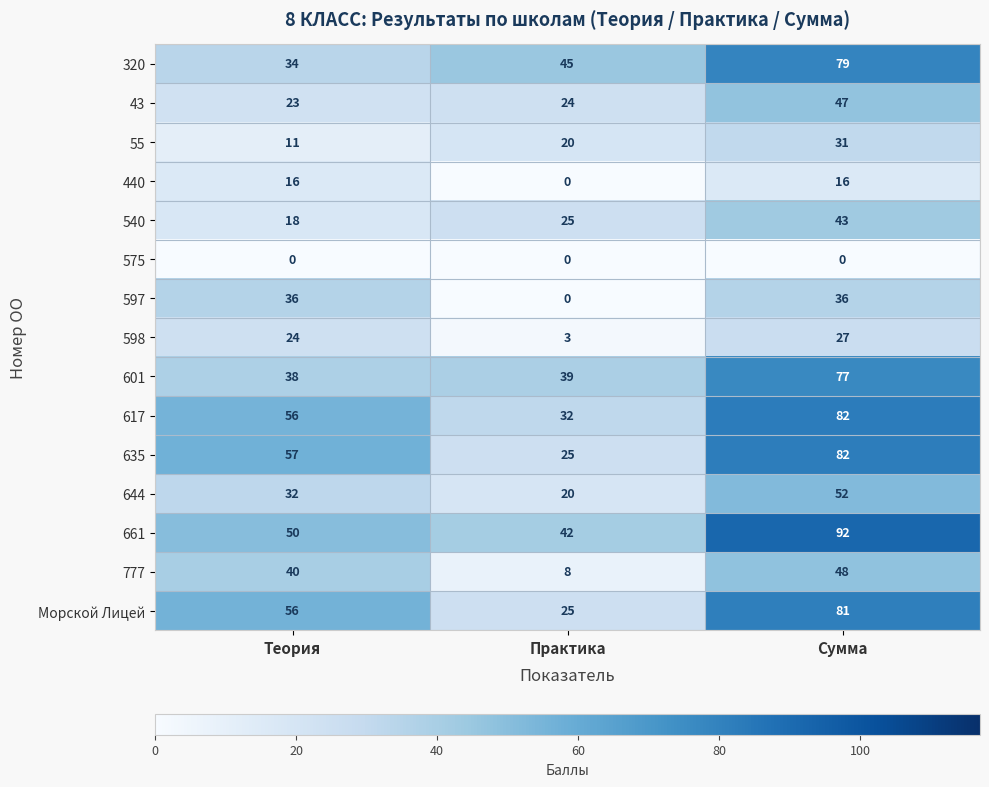

At which category is the sum across all series the highest?

Сумма